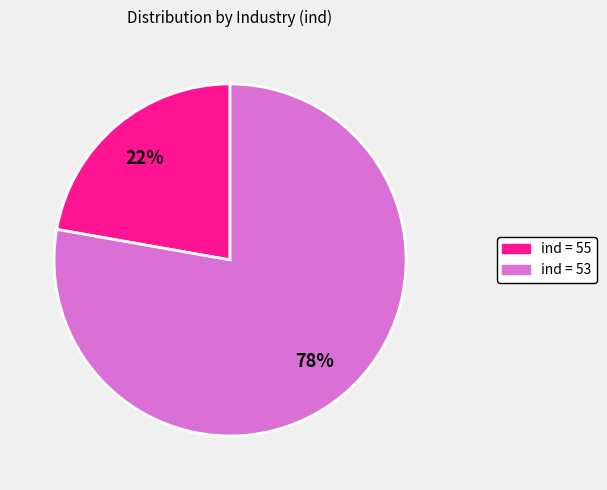

Approximately how many times larger is the value at ind = 55 compared to ind = 53?

0.3